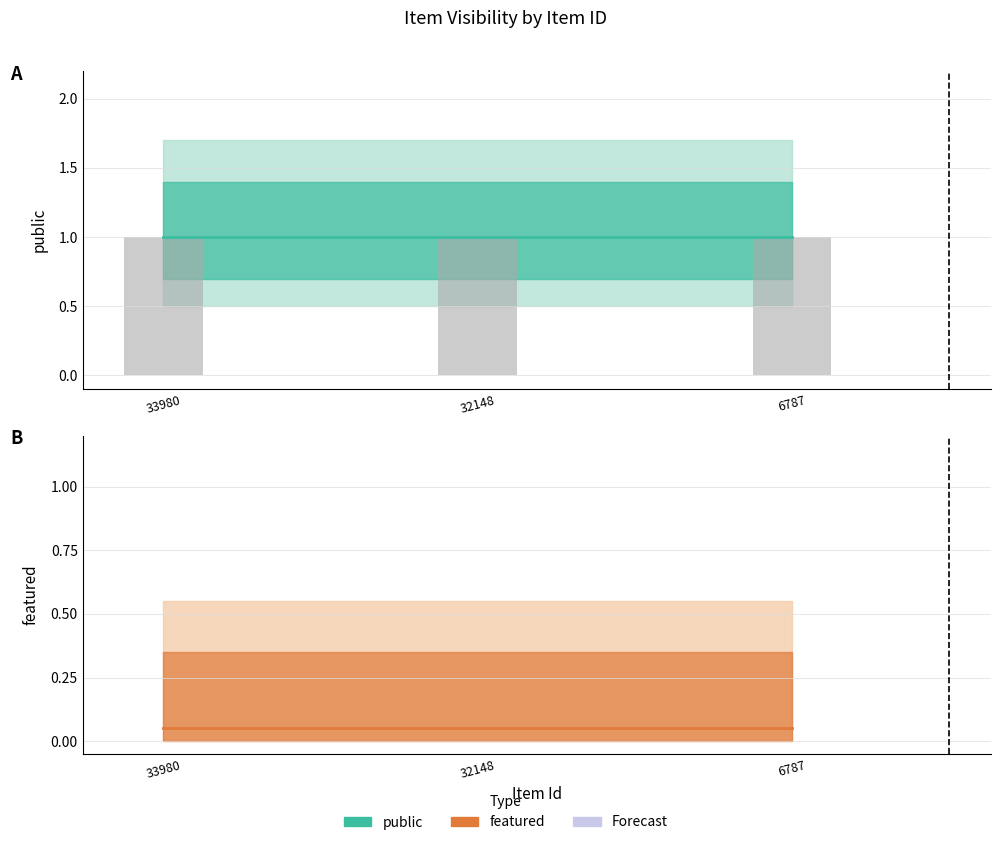

Which series has the largest total across all categories?

public